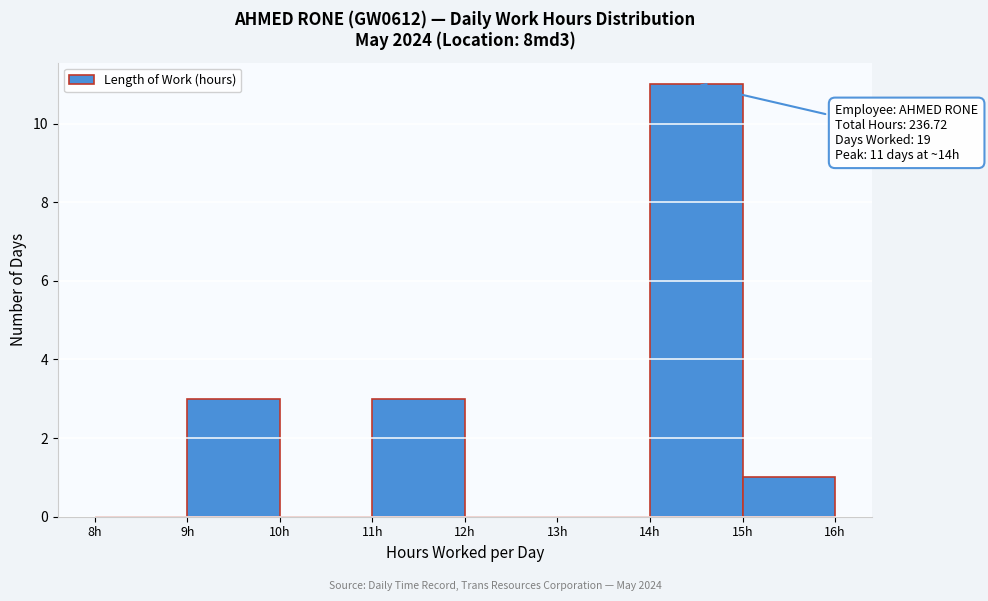

Over which range of the x-axis is the bar tallest?

14 to 15